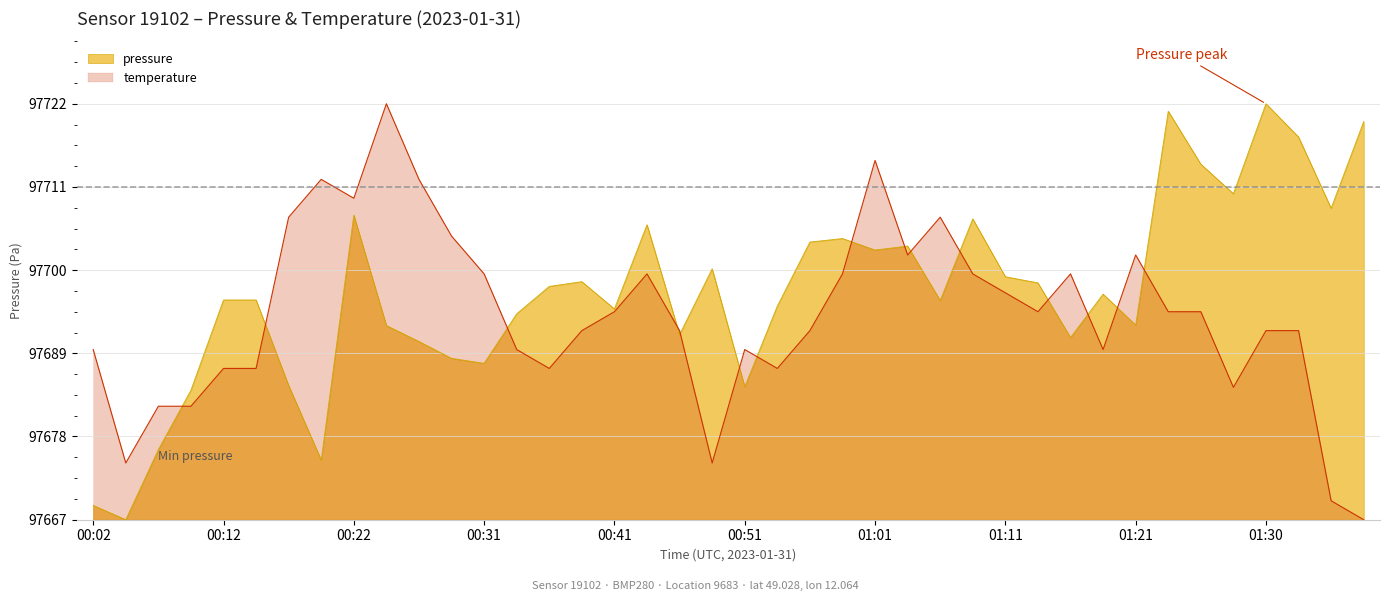

Does the chart have visible grid lines?

Yes